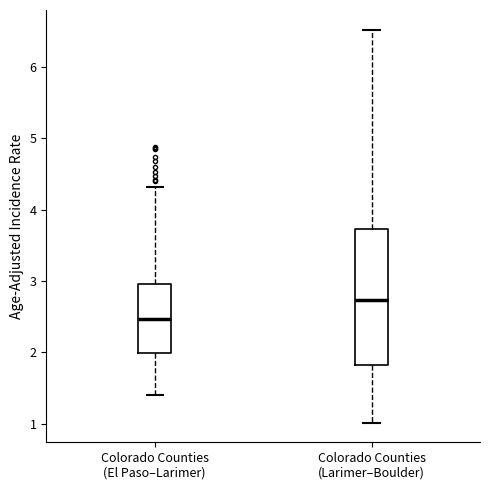

Reading left to right, transcribe this box plot: for each box, give where its median line is, the range the box spans, and where its two whiskers end, as read against the y-axis. The values are not printed on the chart, so give them approximately, as read against the axis.

Colorado Counties (El Paso–Larimer): median 2.5, box 2.0 to 3.0, whiskers 1.4 to 4.3
Colorado Counties (Larimer–Boulder): median 2.7, box 1.8 to 3.7, whiskers 1.0 to 6.5